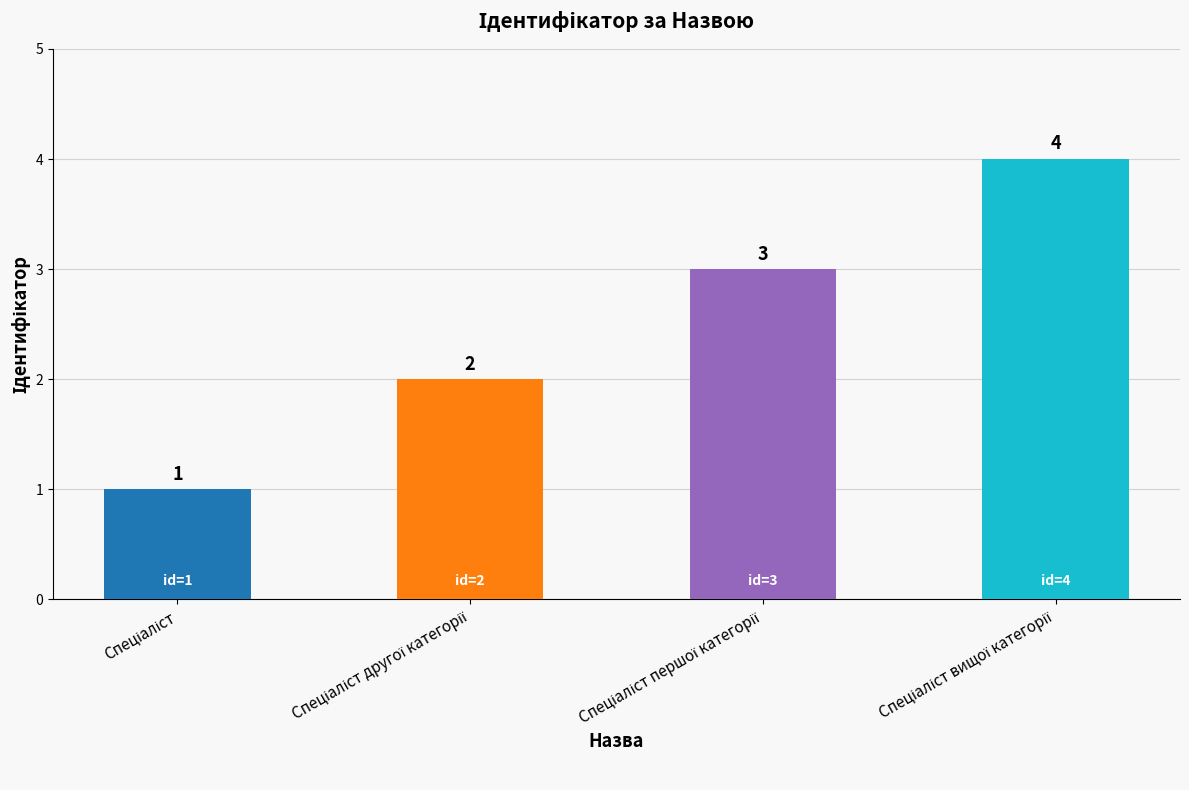

What is the minimum value shown in the chart?

1